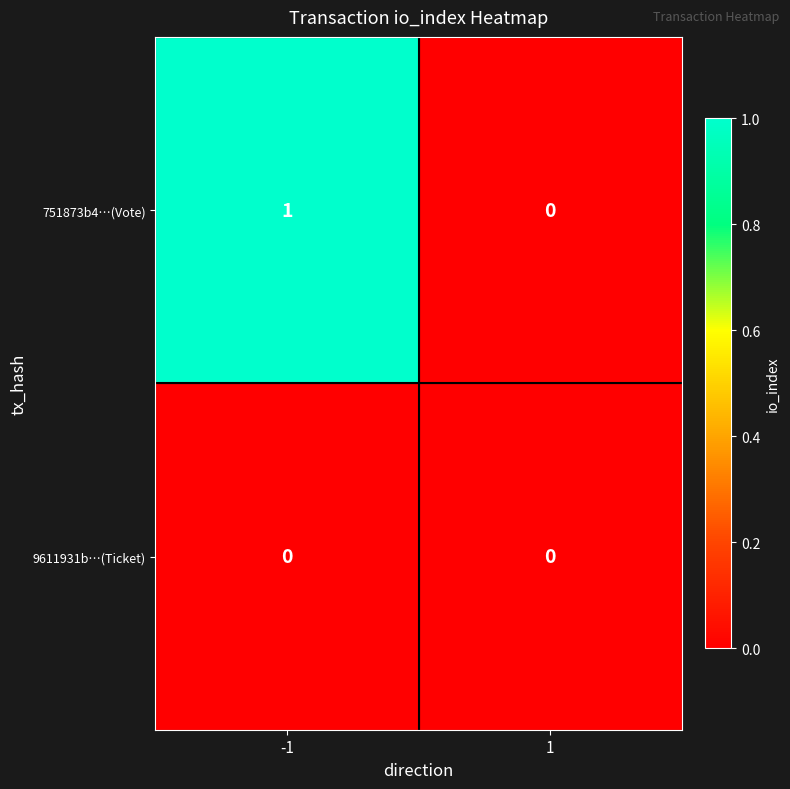

Is it true that 9611931b…(Ticket) equals 0 at -1?

True